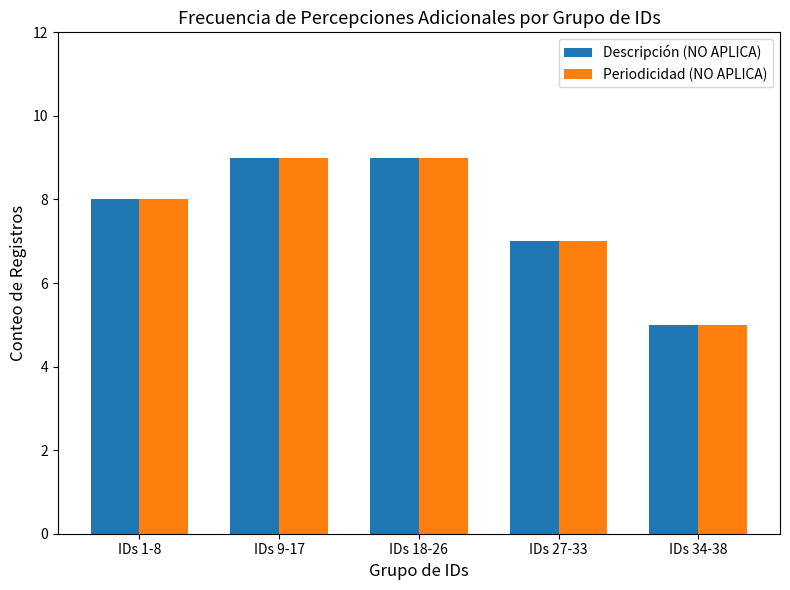

What position from the left is IDs 1-8?

1